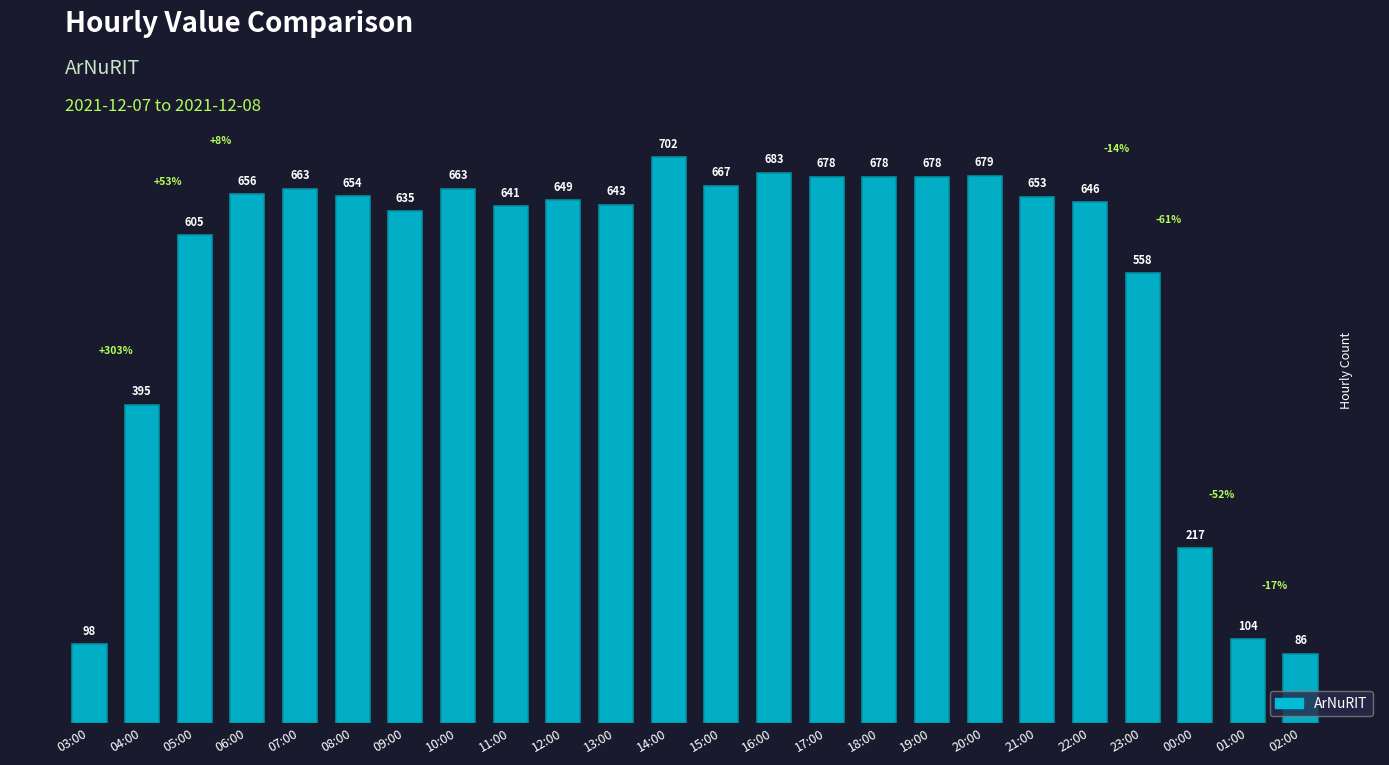

Which has a higher value, 09:00 or 07:00?

07:00